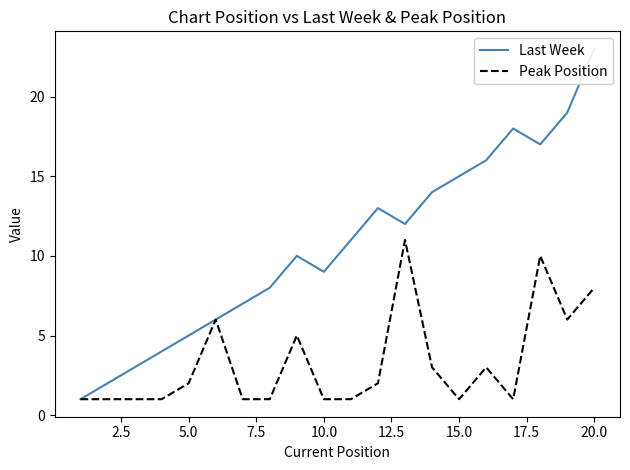

True or false: Peak Position has a value of 0 at 15.0.

False